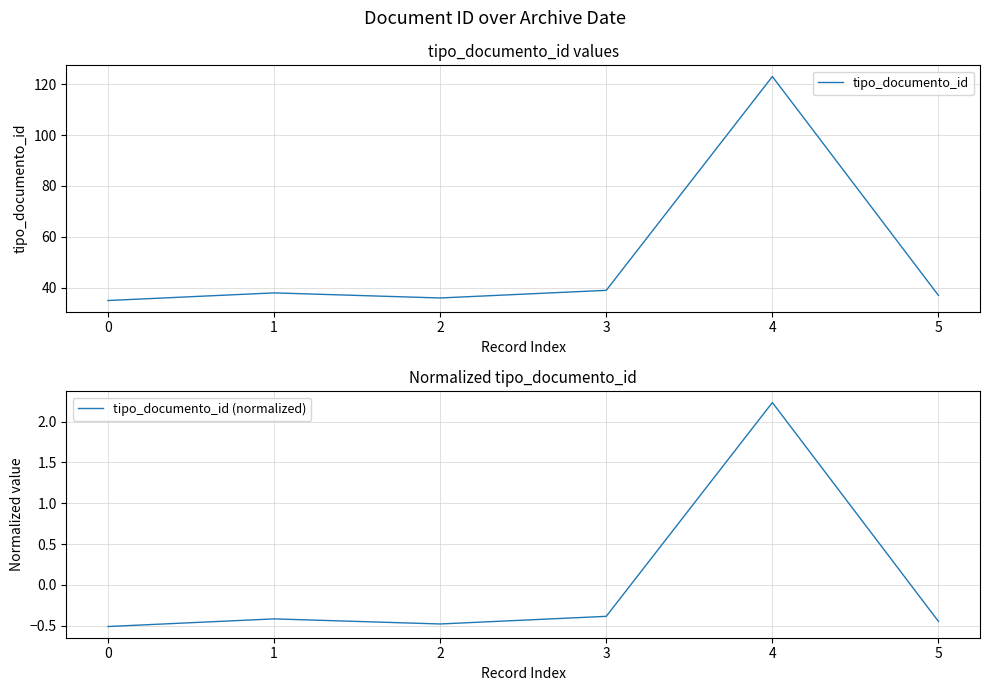

The tipo_documento_id series shows 57 at 5. True or false?

False